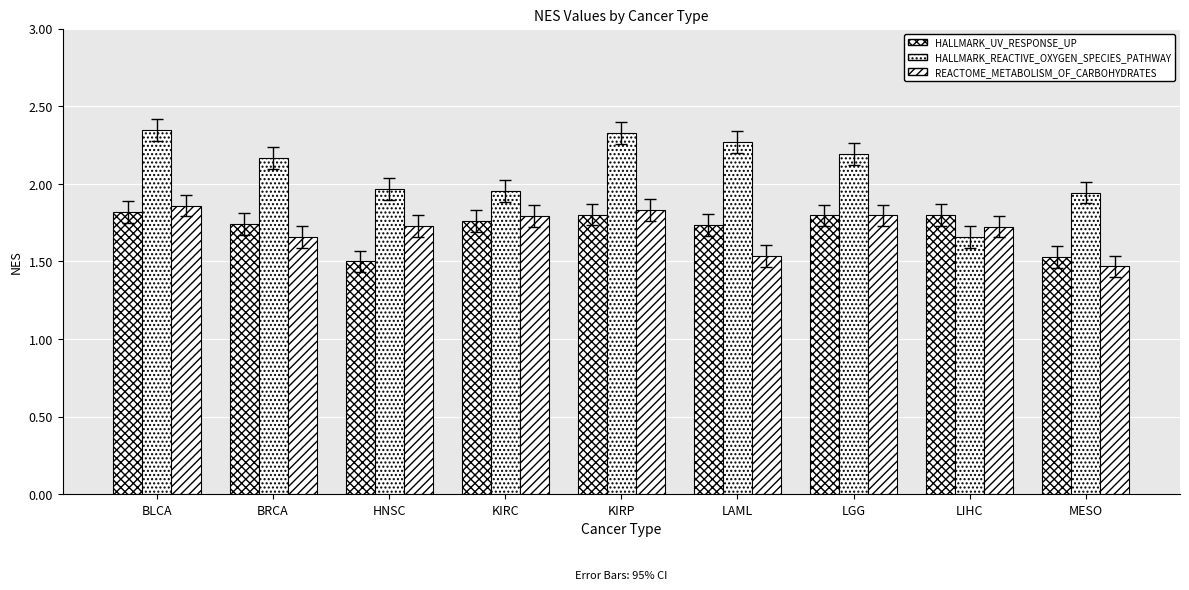

Reading right to left, extract all data points from this chart.

HALLMARK_UV_RESPONSE_UP: MESO=1.5	LIHC=1.8	LGG=1.8	LAML=1.7	KIRP=1.8	KIRC=1.8	HNSC=1.5	BRCA=1.7	BLCA=1.8
HALLMARK_REACTIVE_OXYGEN_SPECIES_PATHWAY: MESO=1.9	LIHC=1.7	LGG=2.2	LAML=2.3	KIRP=2.3	KIRC=2.0	HNSC=2.0	BRCA=2.2	BLCA=2.3
REACTOME_METABOLISM_OF_CARBOHYDRATES: MESO=1.5	LIHC=1.7	LGG=1.8	LAML=1.5	KIRP=1.8	KIRC=1.8	HNSC=1.7	BRCA=1.7	BLCA=1.9